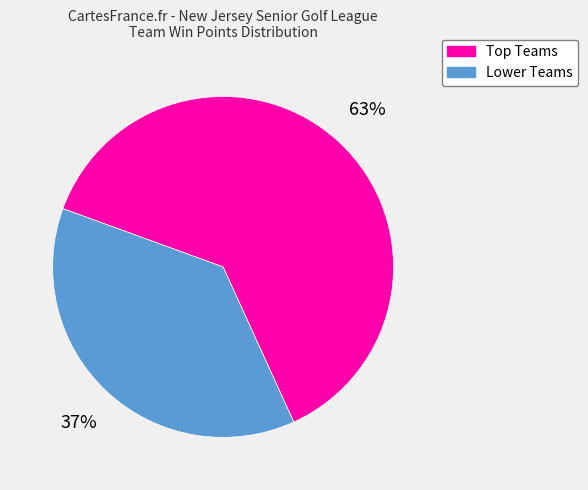

Is there a majority slice in this chart?

Yes